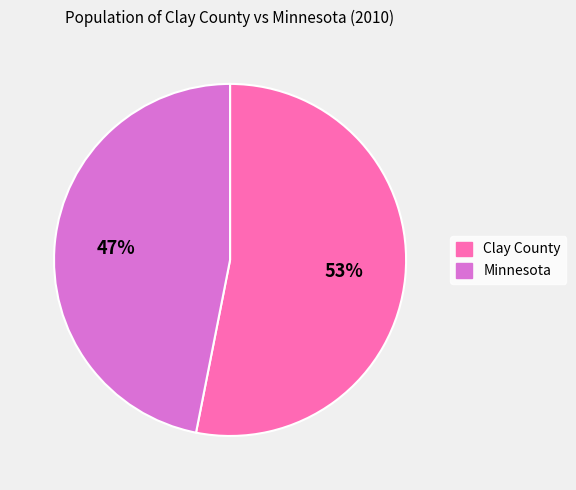

What percentage is the Minnesota slice, to the nearest percent?

47%